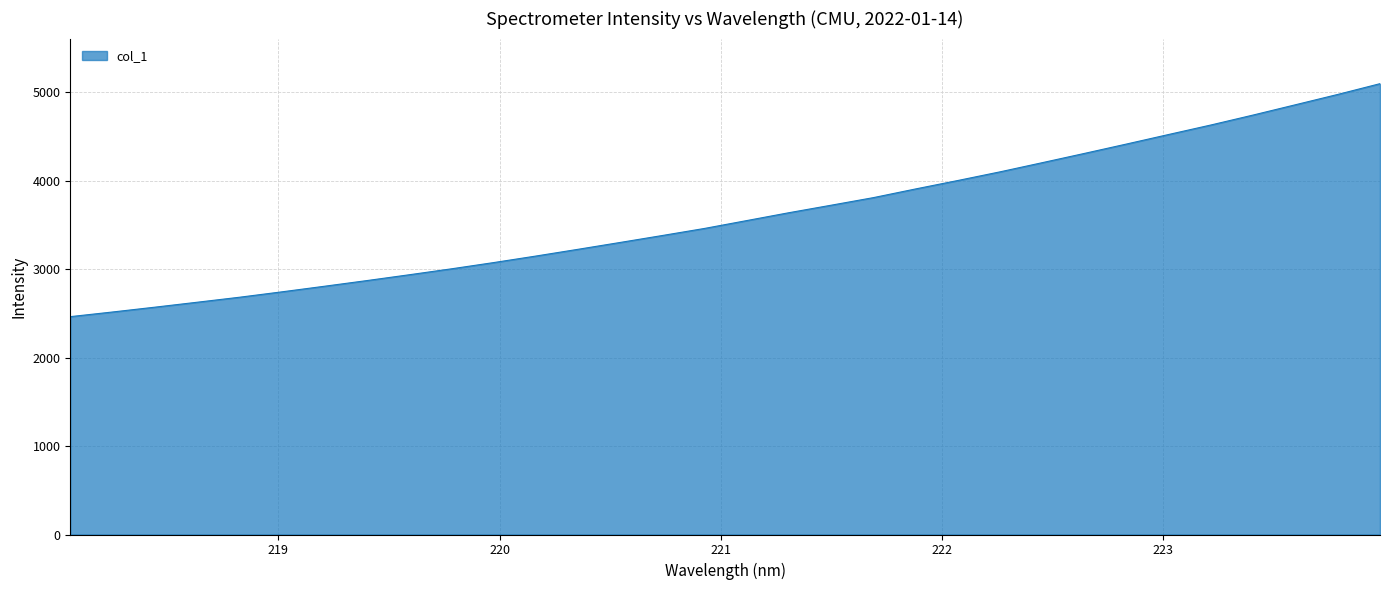

What is the average value?

3602.0